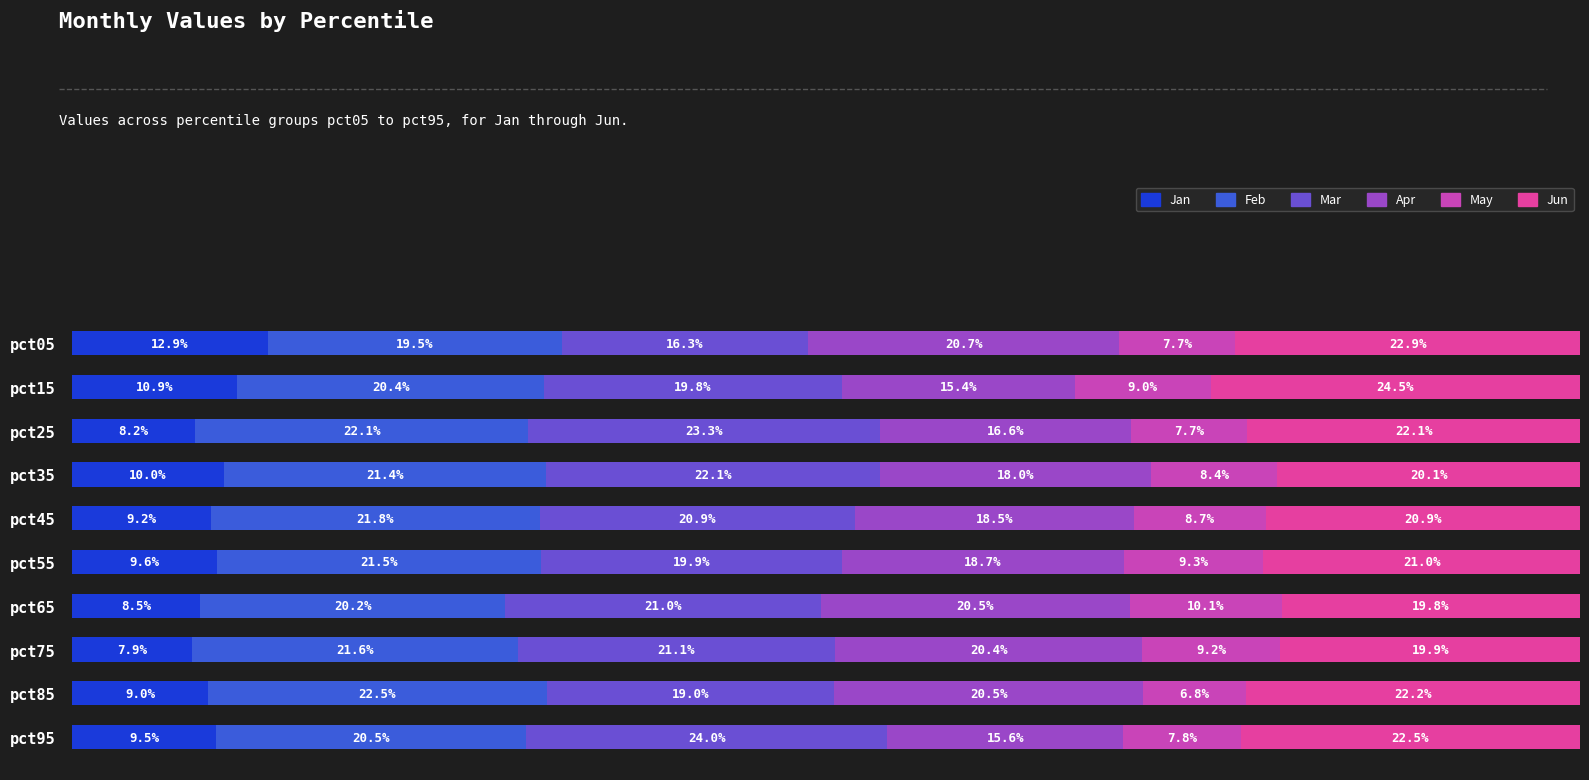

Which series has the widest spread of values?

Mar